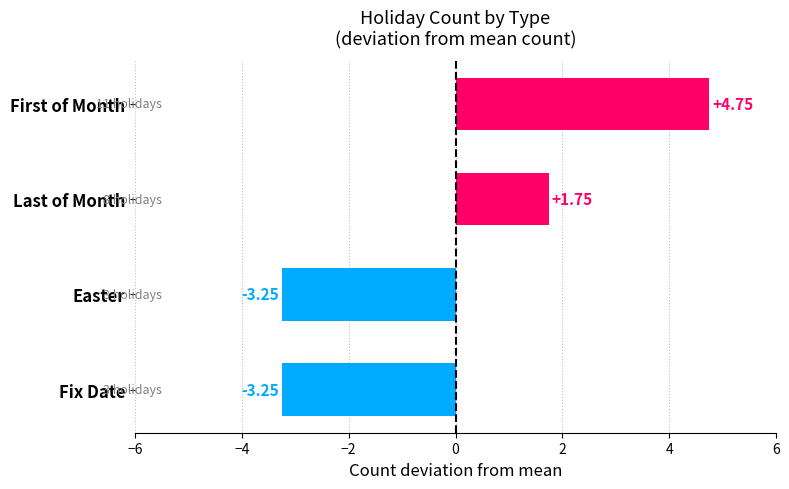

At which label is the value closest to 0?

Last of Month